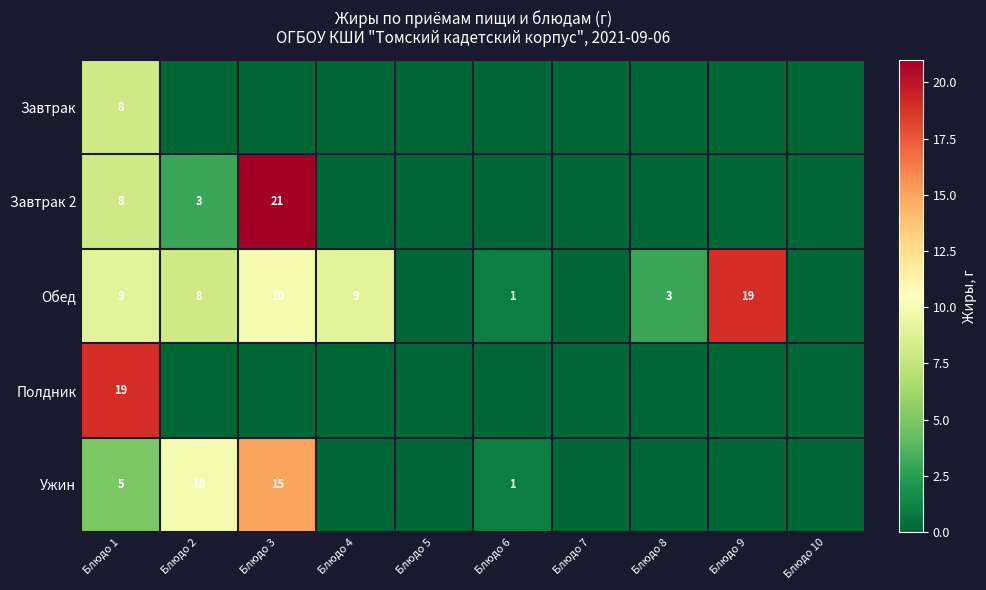

The value of Ужин at Блюдо 2 is 14. True or false?

False